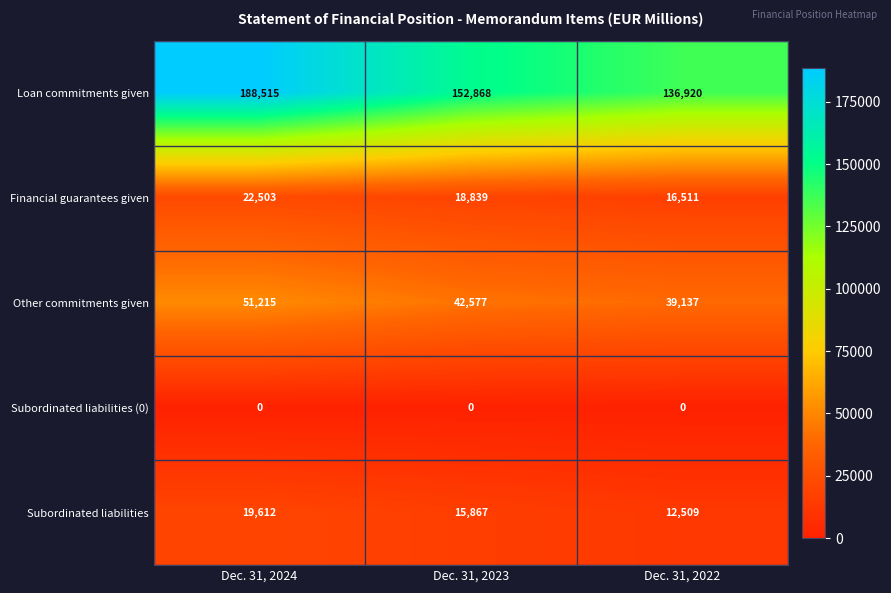

Count the Subordinated liabilities values in the range 12509 to 19612.

3